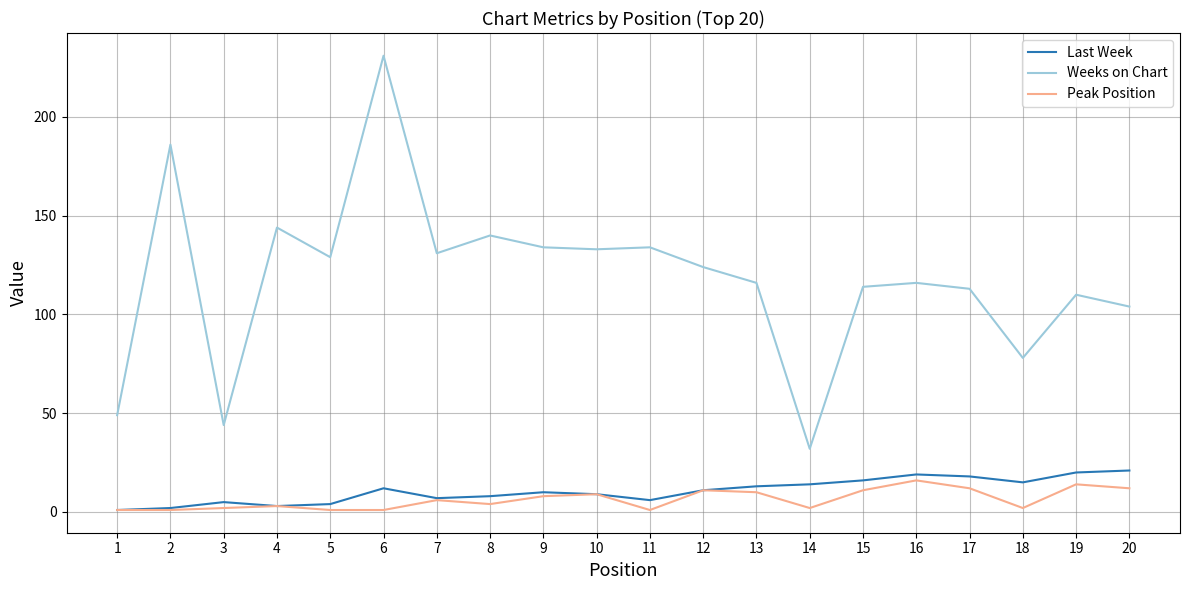

Which category has the highest value in the Weeks on Chart series?

6